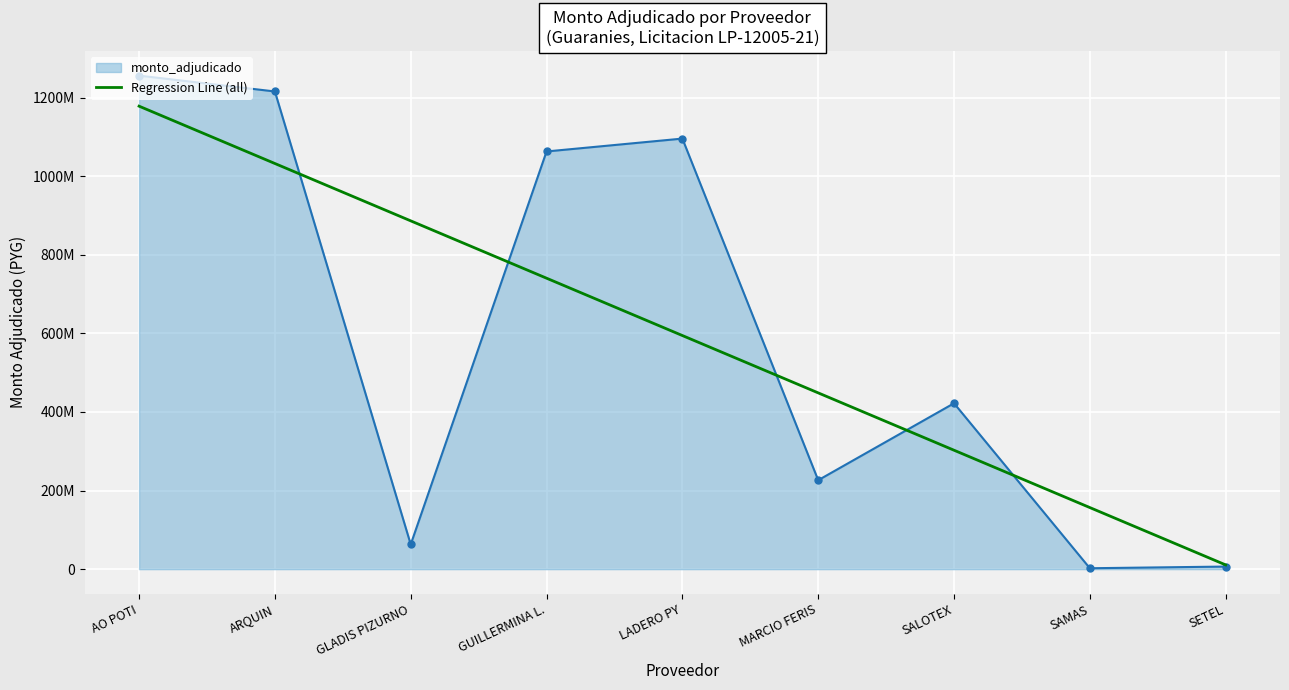

Which category has the highest value across all series?

AO POTI